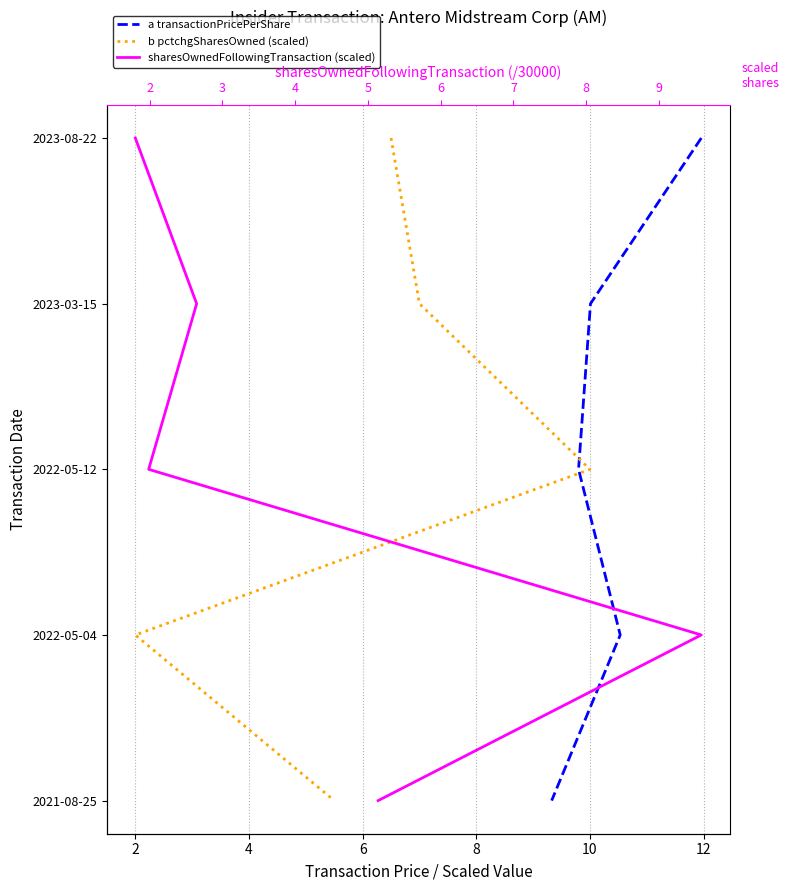

How many series are shown in this chart?

3